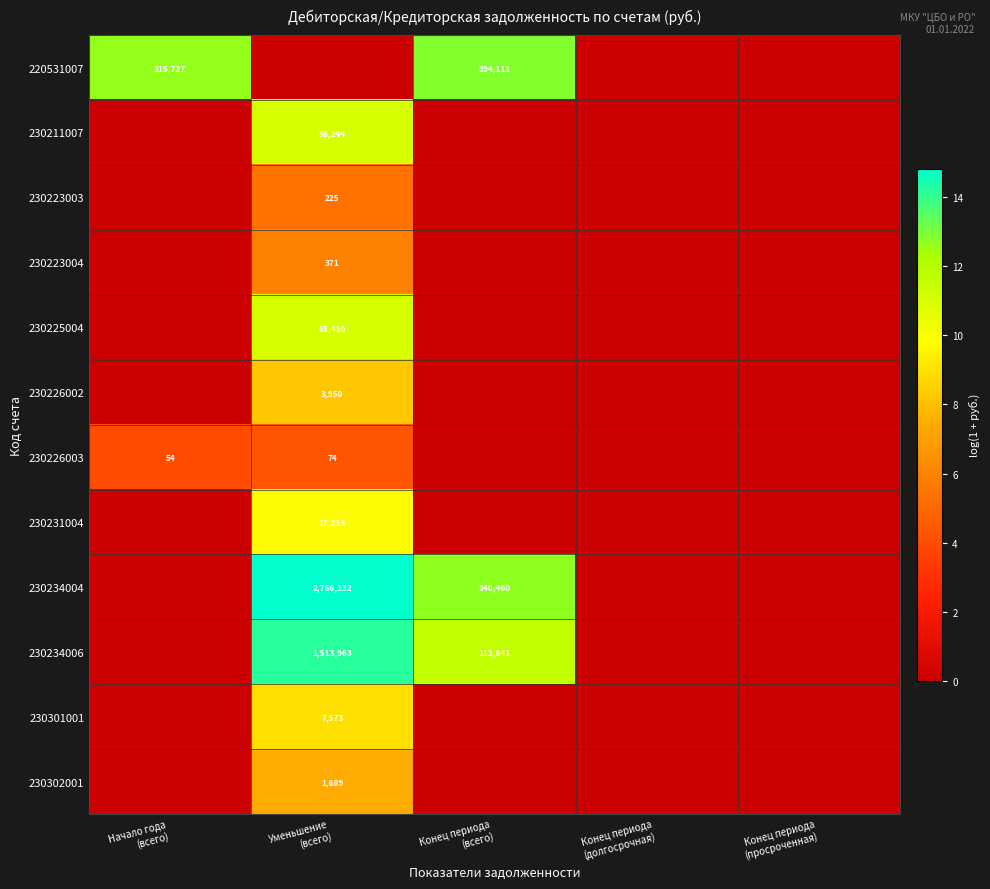

Is it true that 230226003 equals 1.6 at Конец периода (всего)?

False